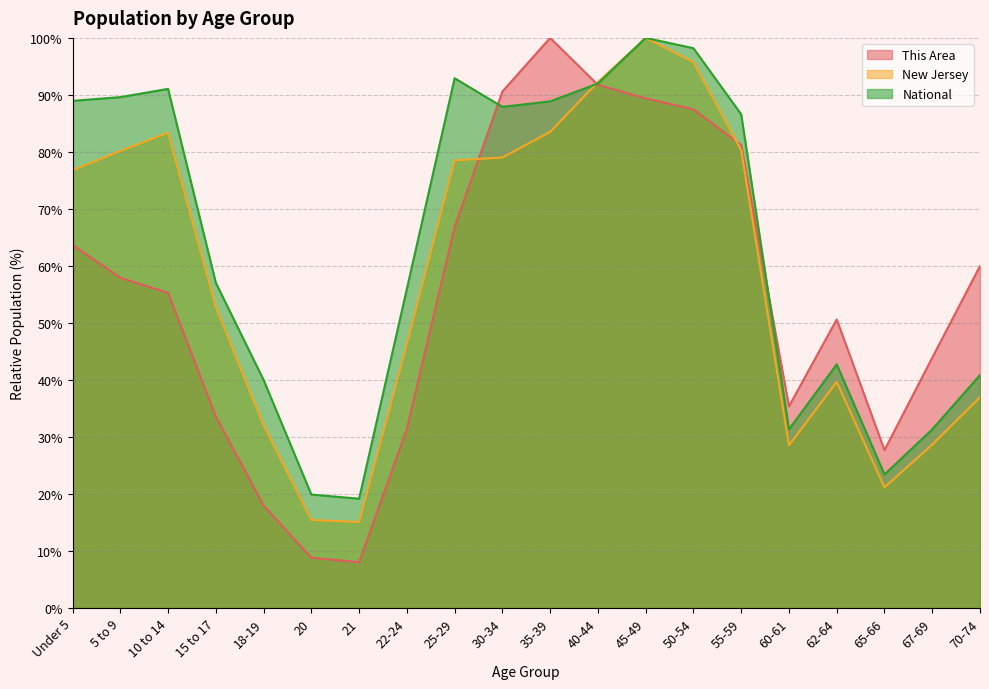

What are all the series names shown in the legend?

This Area, New Jersey, National